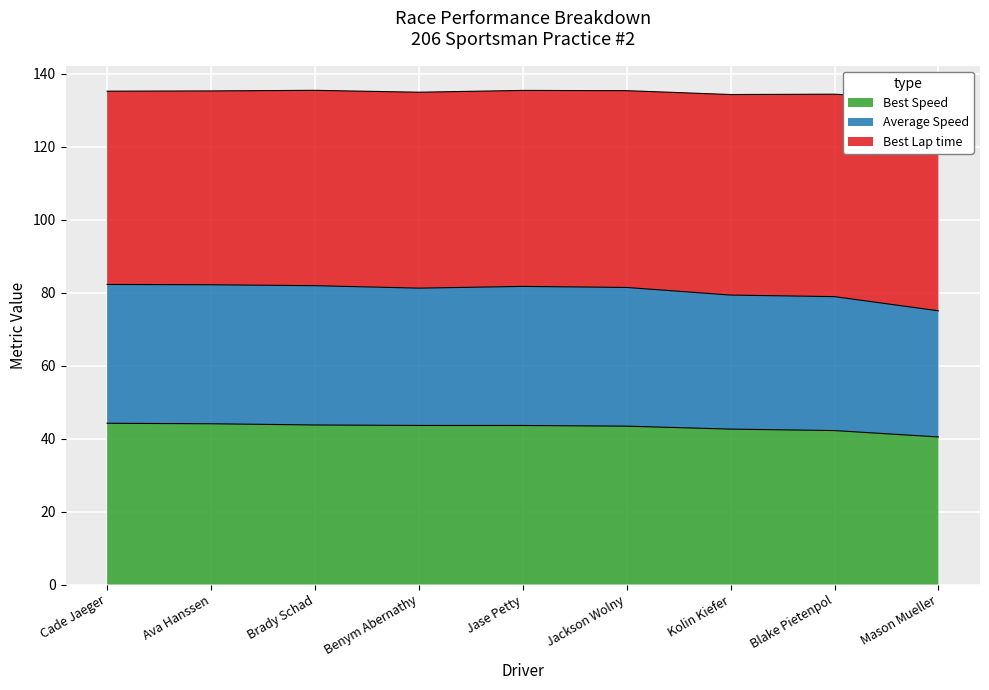

List the labels in order of Total Time value, smallest first.

Mason Mueller, Kolin Kiefer, Blake Pietenpol, Benym Abernathy, Cade Jaeger, Ava Hanssen, Jackson Wolny, Jase Petty, Brady Schad